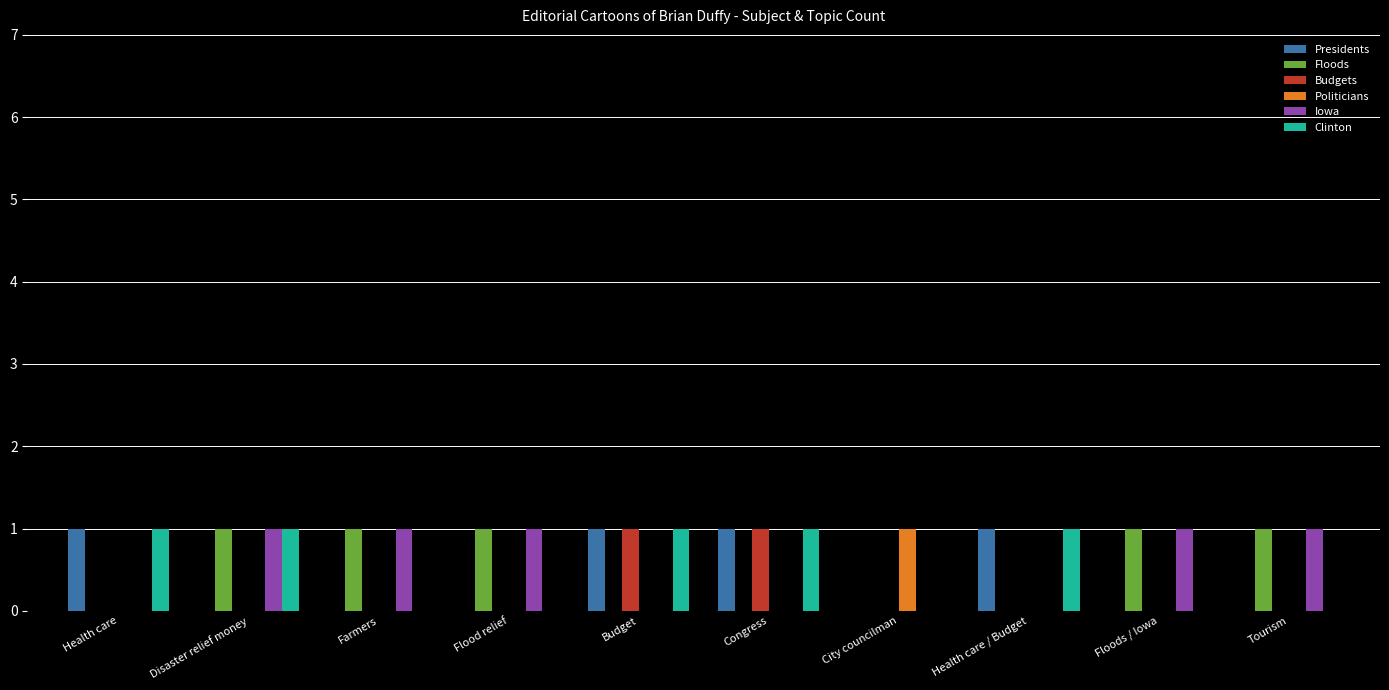

What is the total value across all series at Budget?

3